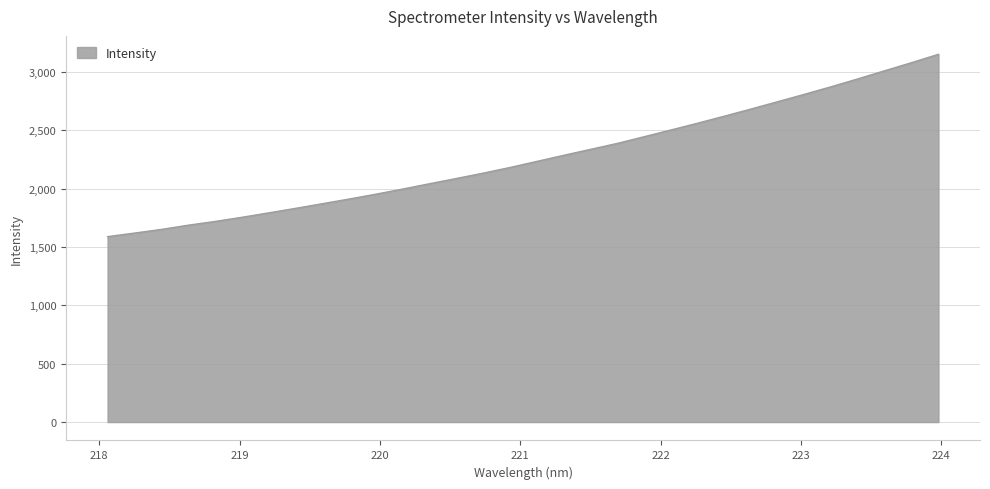

What is the smallest value displayed?

1588.1